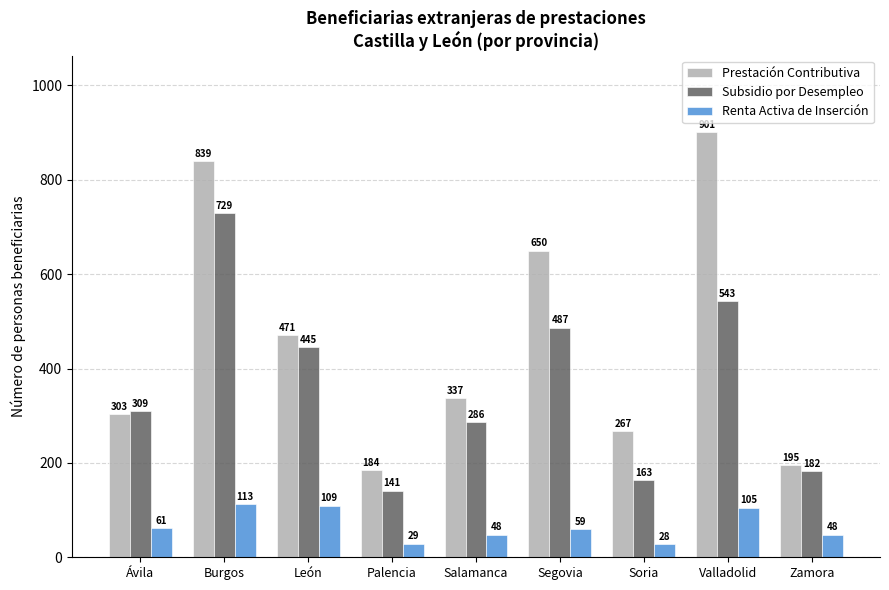

Reading left to right, list all the values displayed in this chart.

Prestación Contributiva: Ávila=303	Burgos=839	León=471	Palencia=184	Salamanca=337	Segovia=650	Soria=267	Valladolid=901	Zamora=195
Subsidio por Desempleo: Ávila=309	Burgos=729	León=445	Palencia=141	Salamanca=286	Segovia=487	Soria=163	Valladolid=543	Zamora=182
Renta Activa de Inserción: Ávila=61	Burgos=113	León=109	Palencia=29	Salamanca=48	Segovia=59	Soria=28	Valladolid=105	Zamora=48